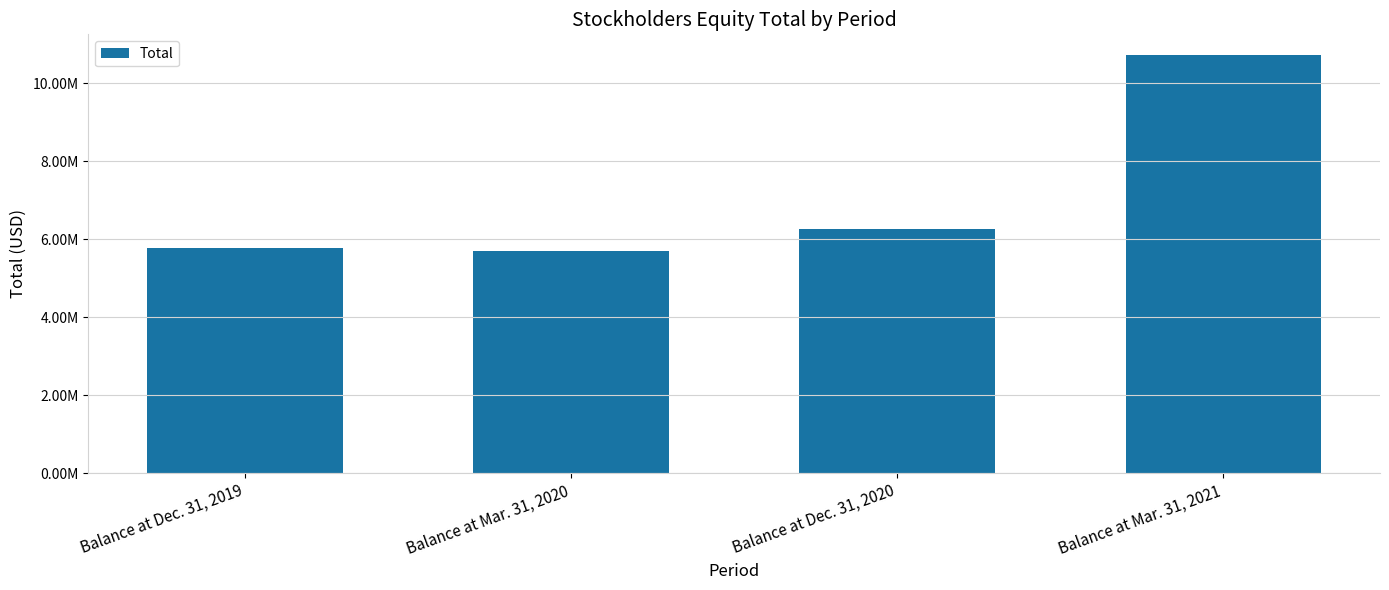

What is the sum of all values?

28450000